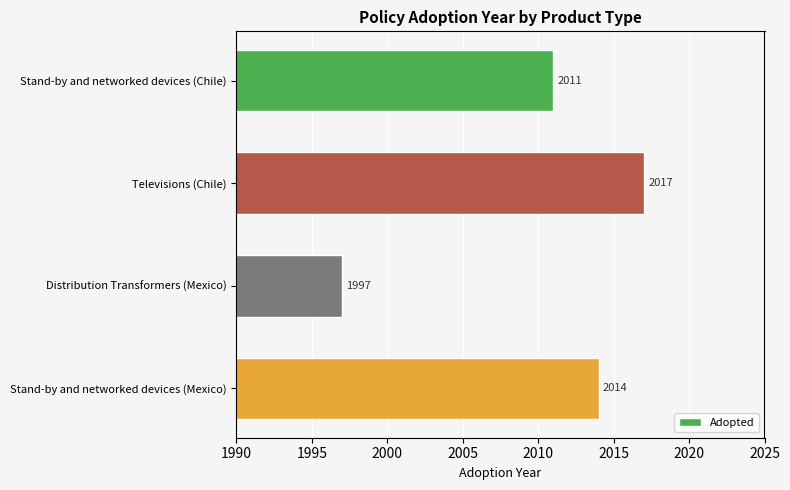

What is the minimum value shown in the chart?

1997